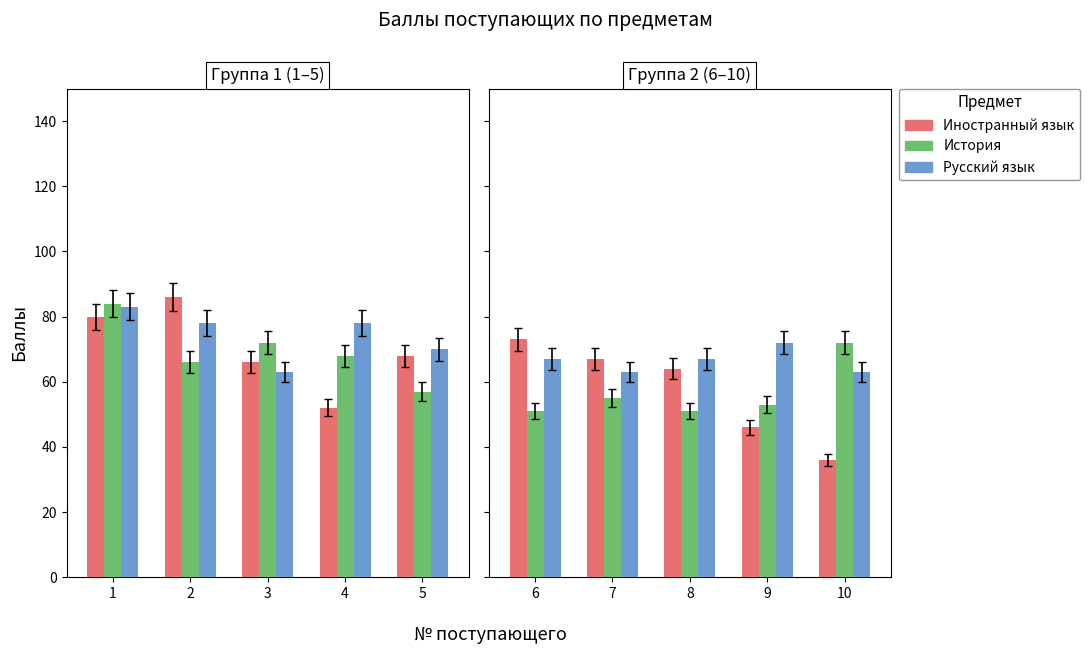

At which category is the sum across all series the highest?

6